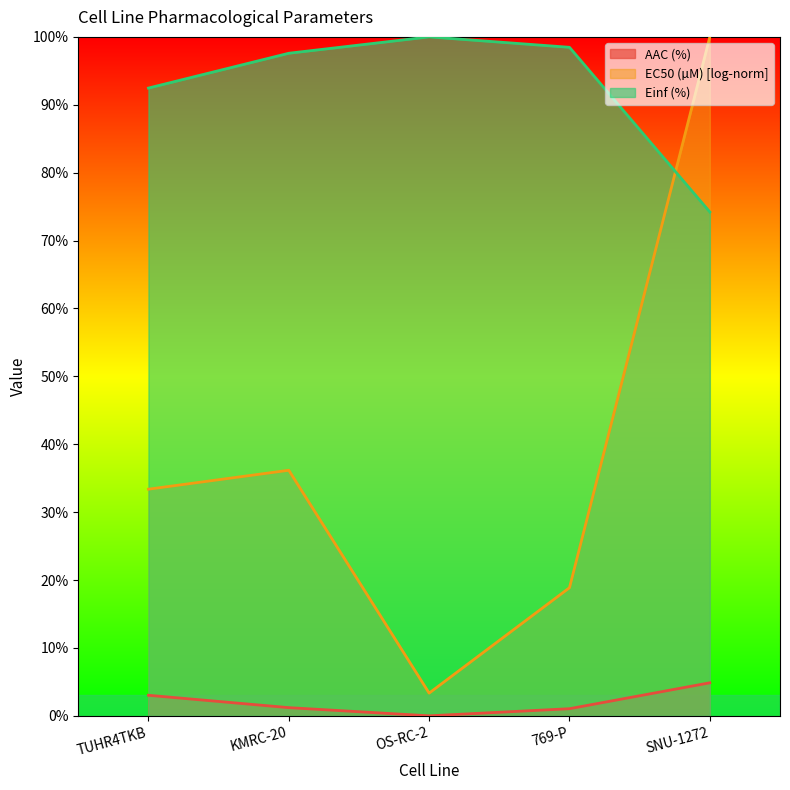

What are all the series names shown in the legend?

AAC (%), EC50 (µM) [log-norm], Einf (%)